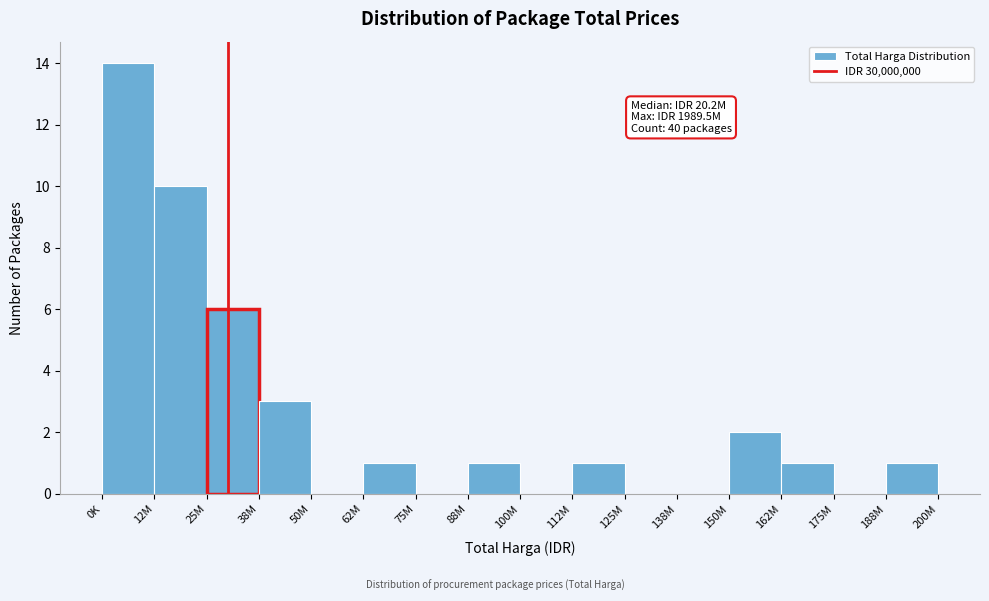

Reading left to right, transcribe all the data shown in this chart.

0K=14	12M=10	25M=6	38M=3	50M=0	62M=1	75M=0	88M=1	100M=0	112M=1	125M=0	138M=0	150M=2	162M=1	175M=0	188M=1